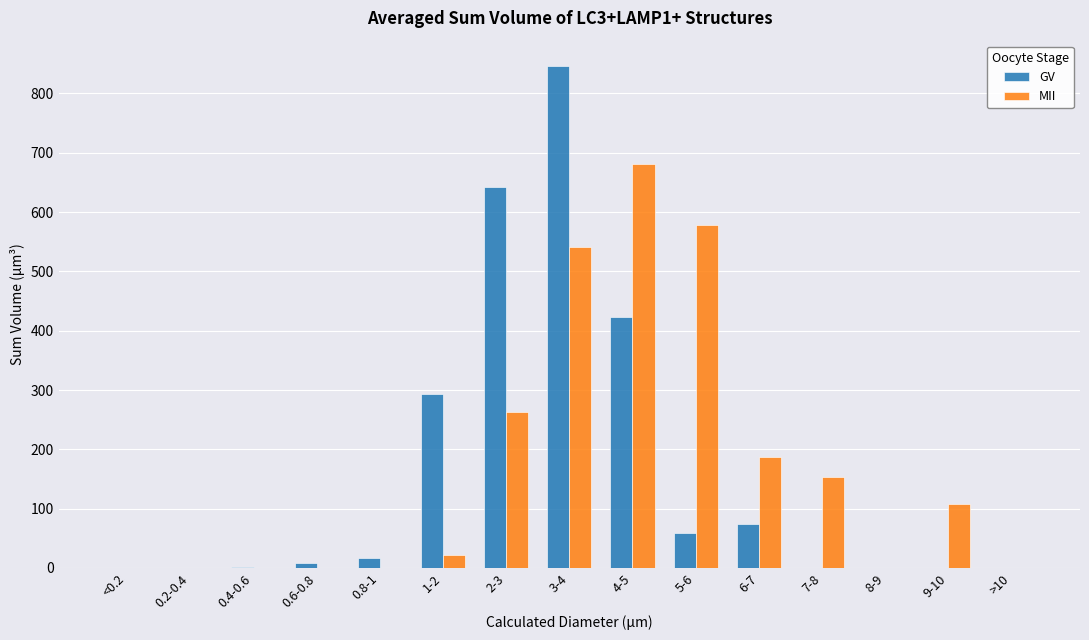

How many distinct data groups are displayed?

2